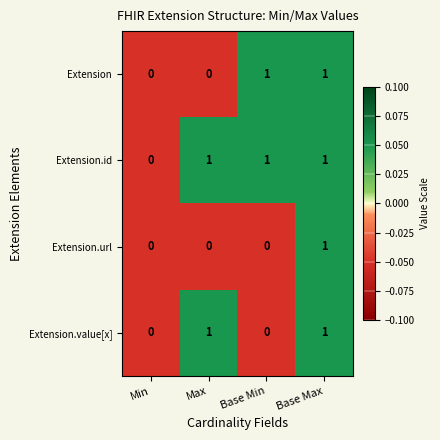

What is the spread (max minus min) of values at Max?

1